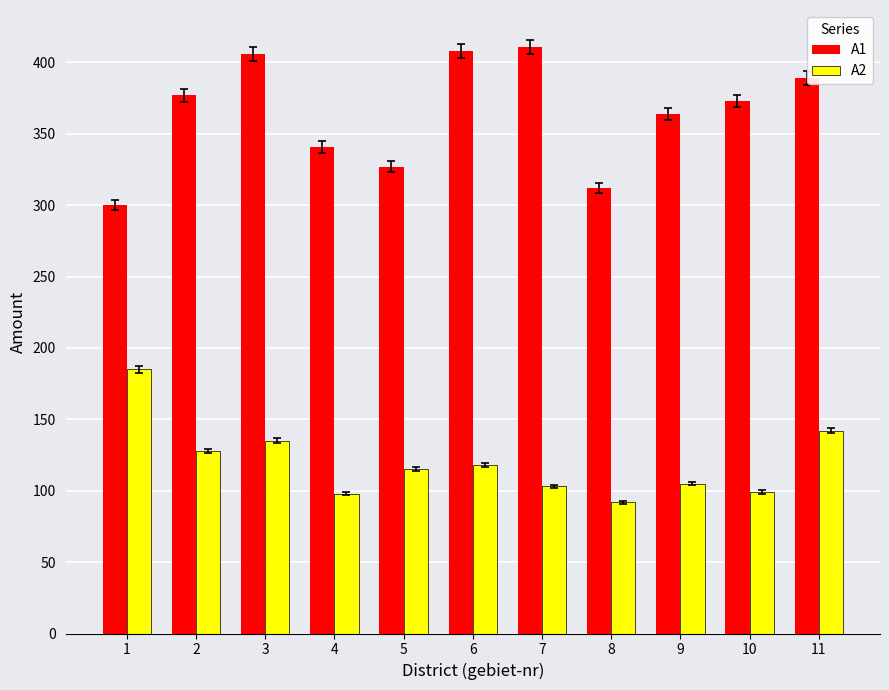

What is the lowest value of the A1 series?

300